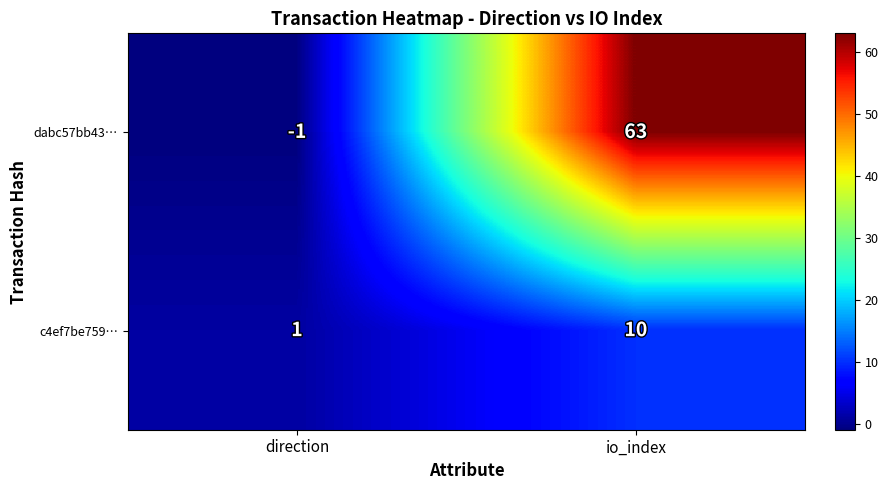

How many series are shown in this chart?

2